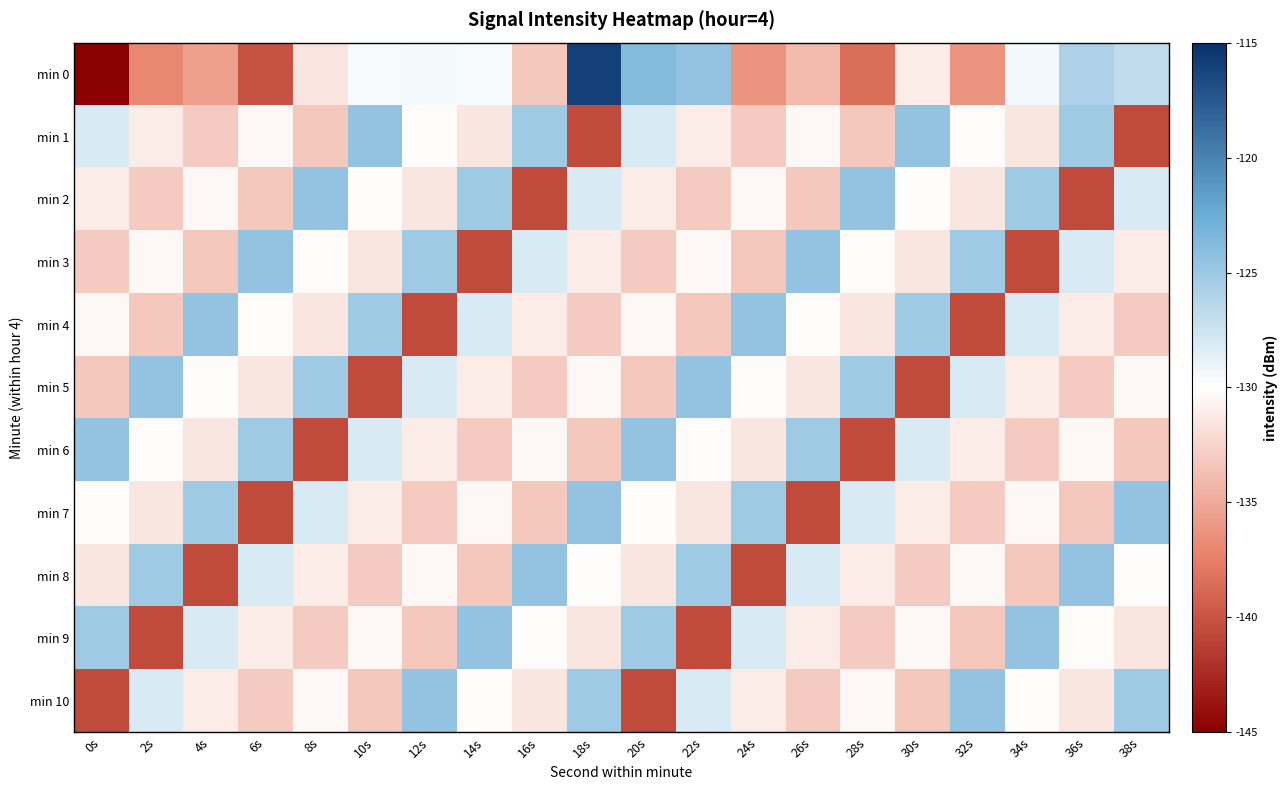

Count the number of categories in the chart.

20